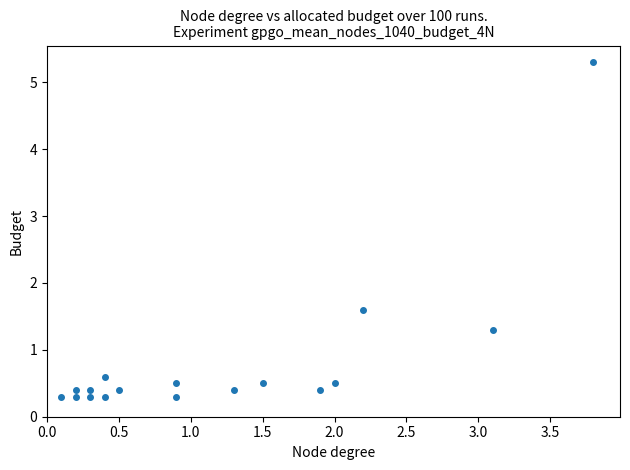

What Y value in the scatter plot is closest to 2?

1.6